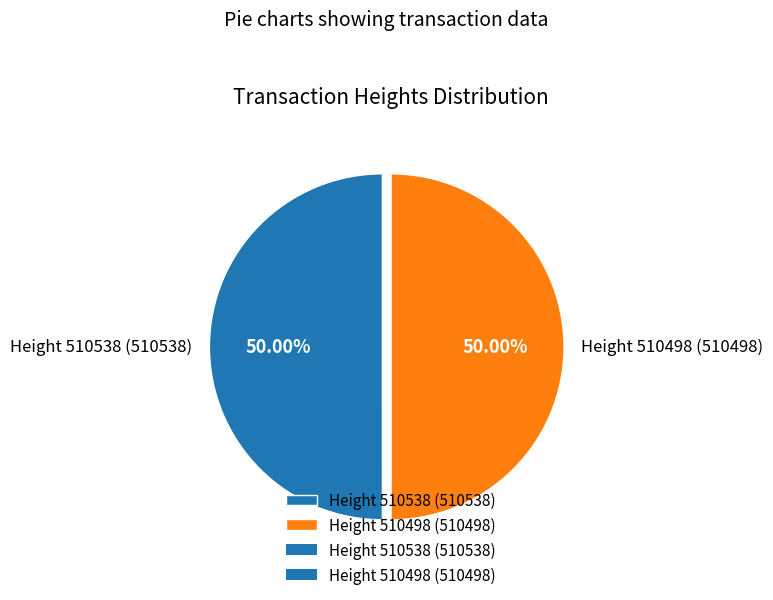

Combined, do Height 510498 (510498) and Height 510538 (510538) account for over 50%?

Yes